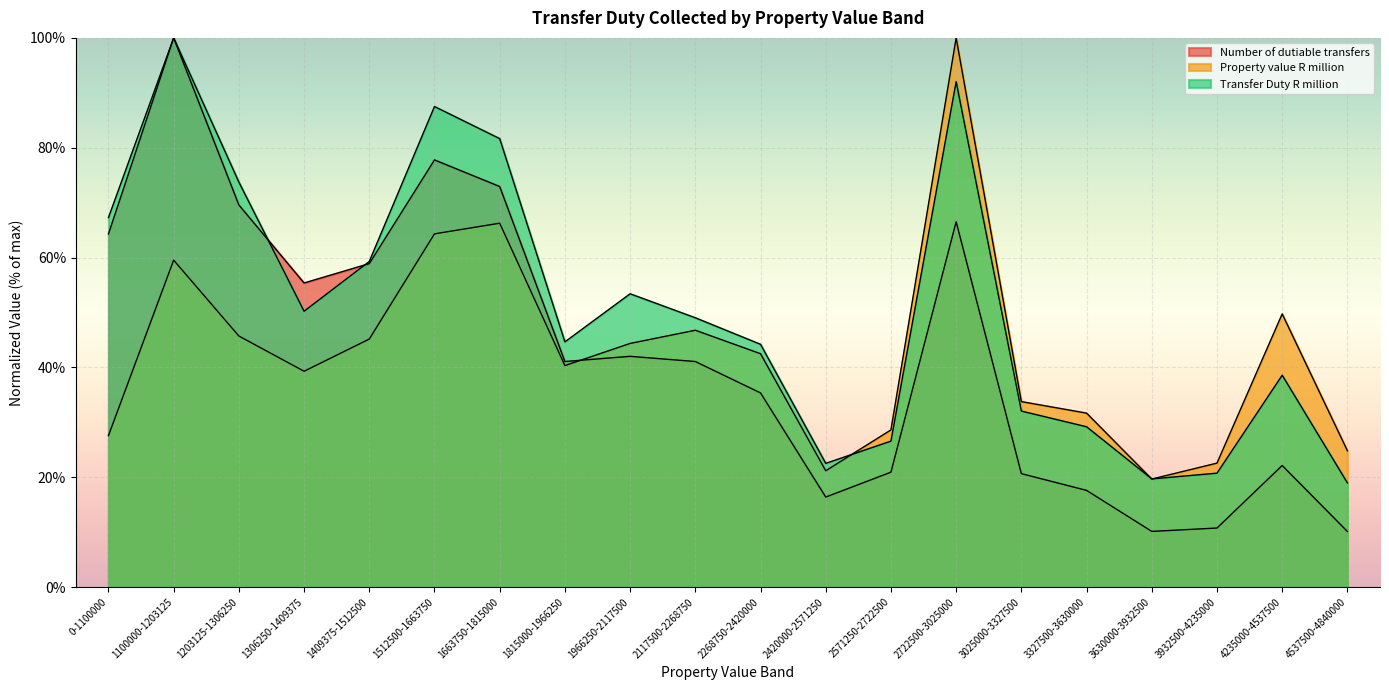

What is the total value across all series at 1815000-1966250?

126.0